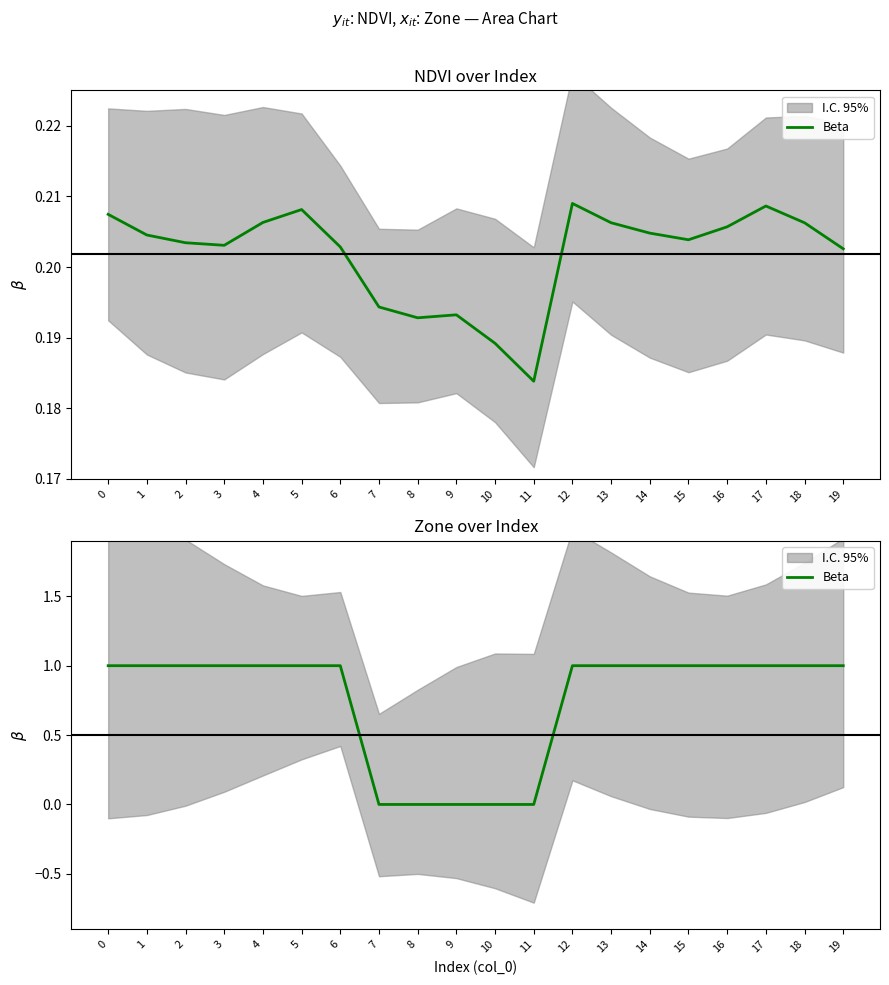

How many positive values are there?

15